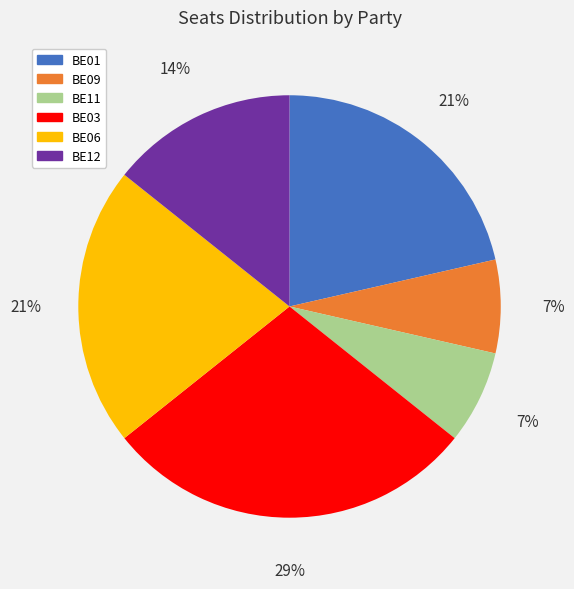

How many slices are in this pie chart?

6